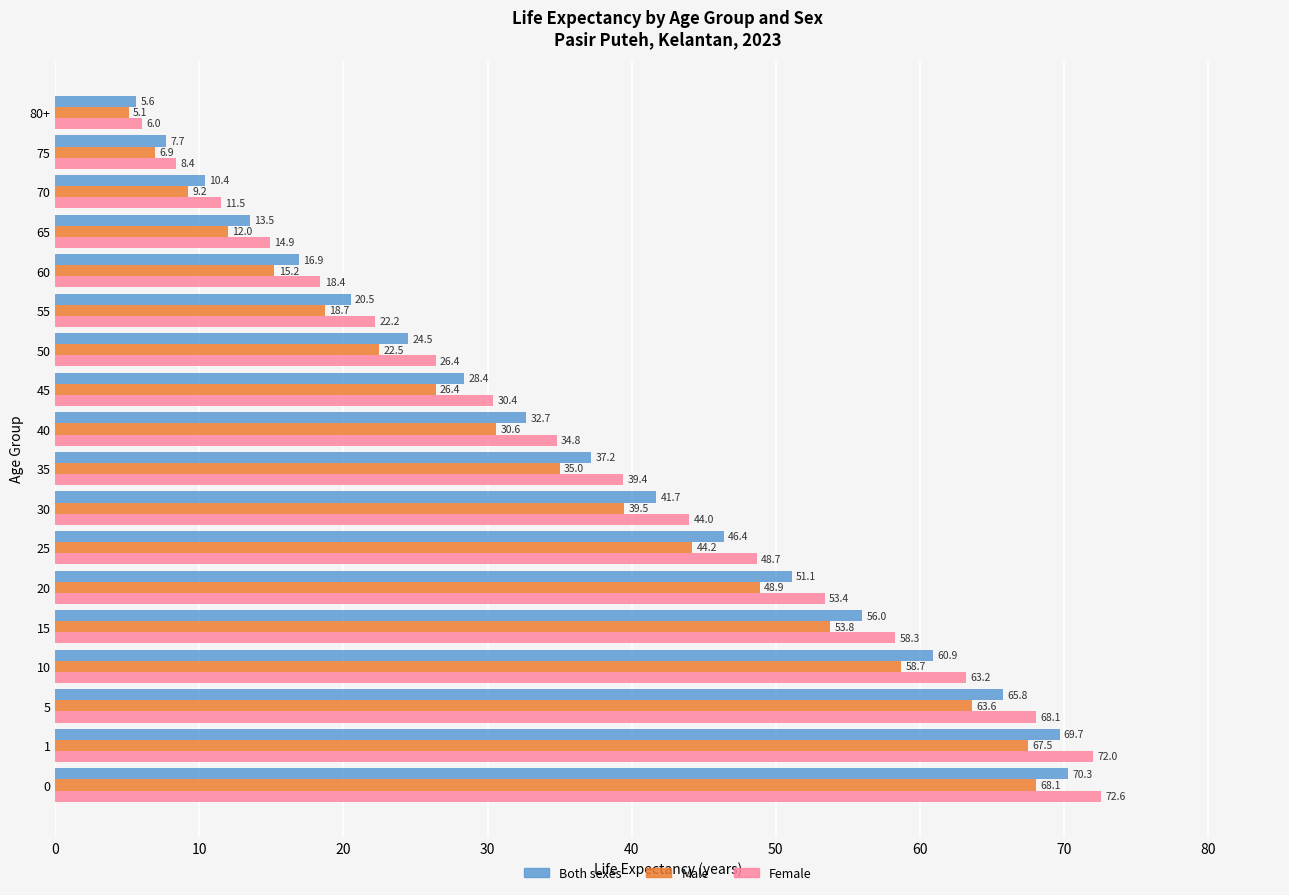

What is the smallest value displayed?

5.1